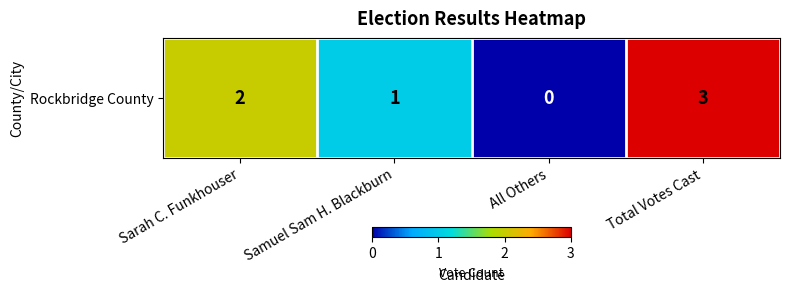

True or false: the data shows 3 at Total Votes Cast.

True